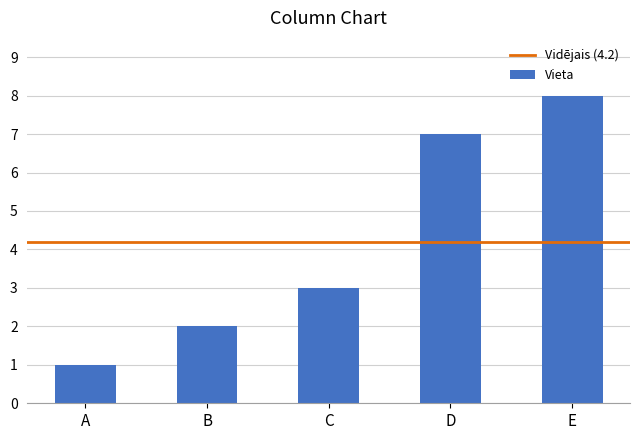

Reading left to right, what are all the values shown in this chart?

1	2	3	7	8